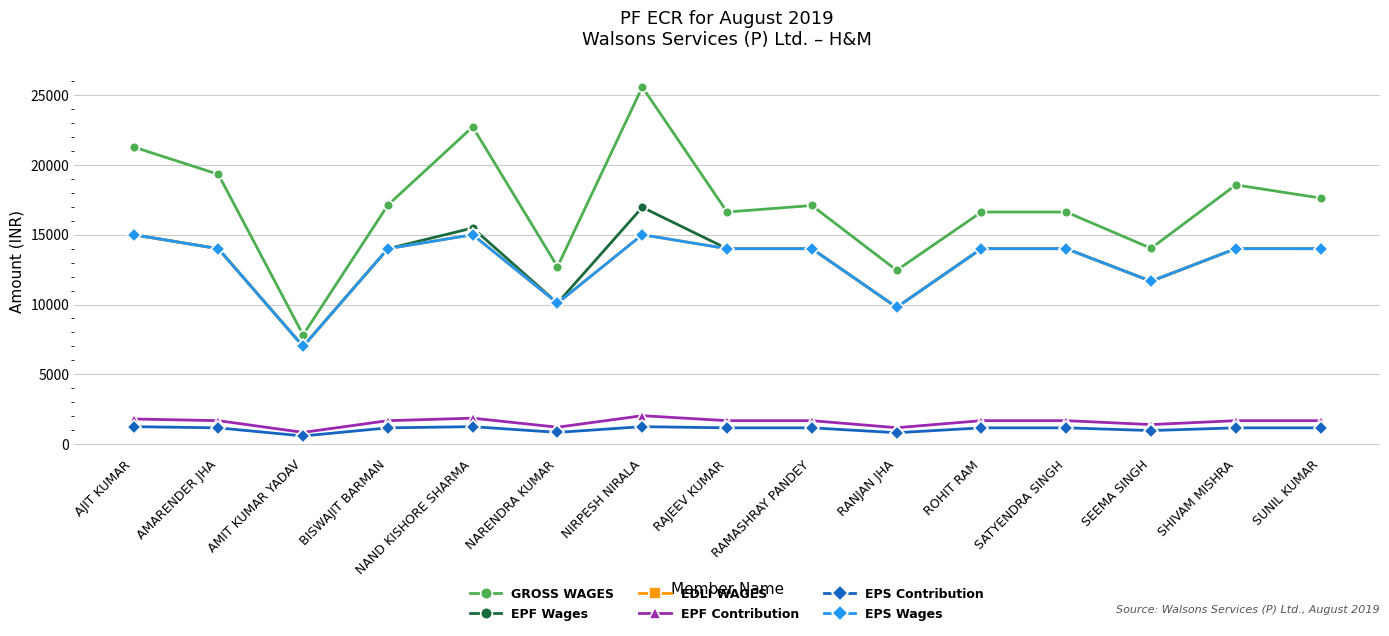

How many data points in EDLI WAGES are above 14000?

4